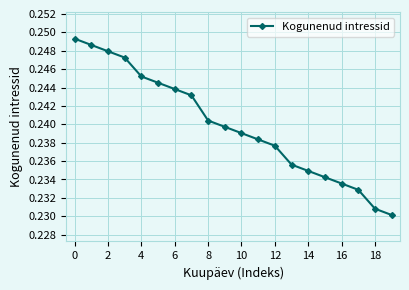

True or false: the data has more than 0 interior local peaks.

False